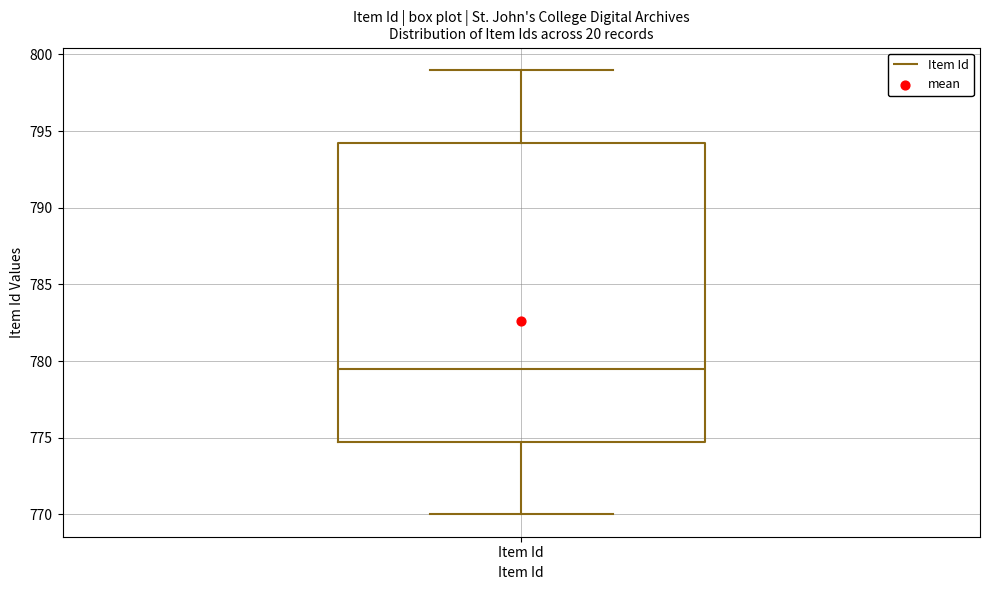

Read this box plot against the y-axis: the position of the median line, the range covered by the box, and the ends of both whiskers. The values are not printed on the chart, so give them approximately, as read against the axis.

median 779.5, box 775.0 to 794.5, whiskers 770.0 to 799.0